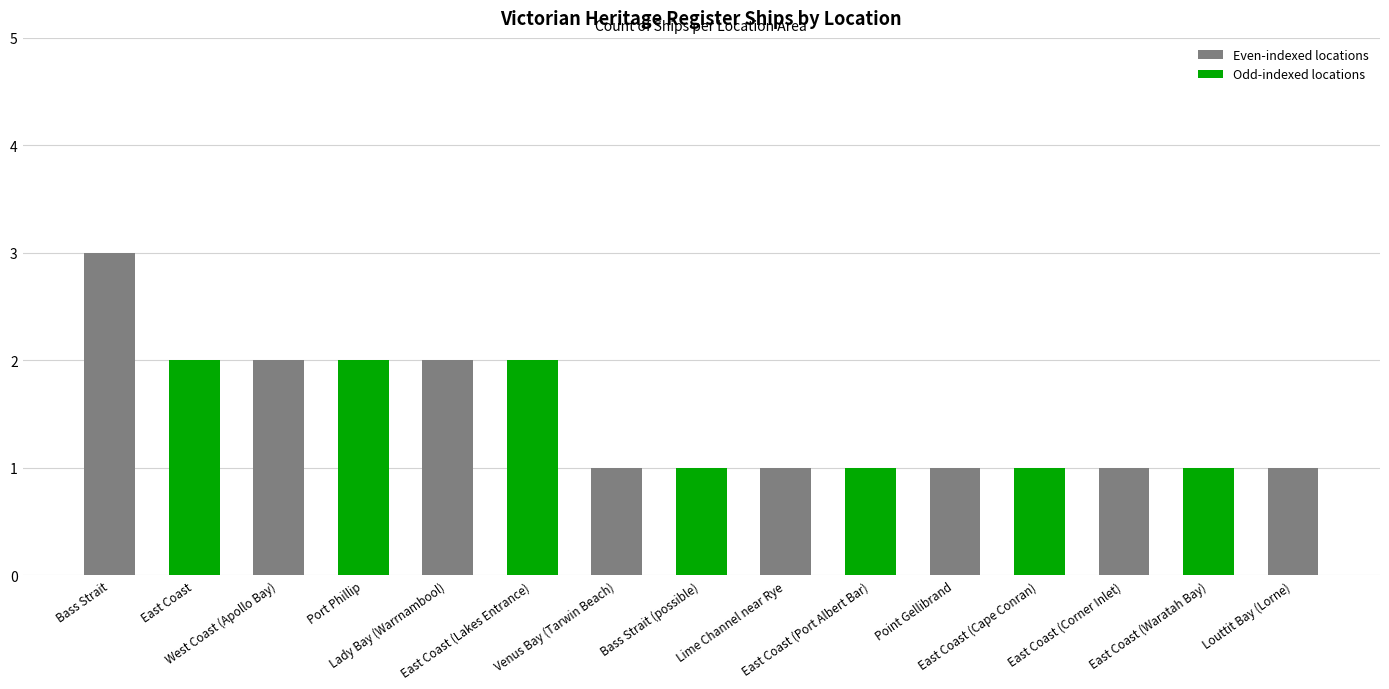

What is the greatest value displayed?

3